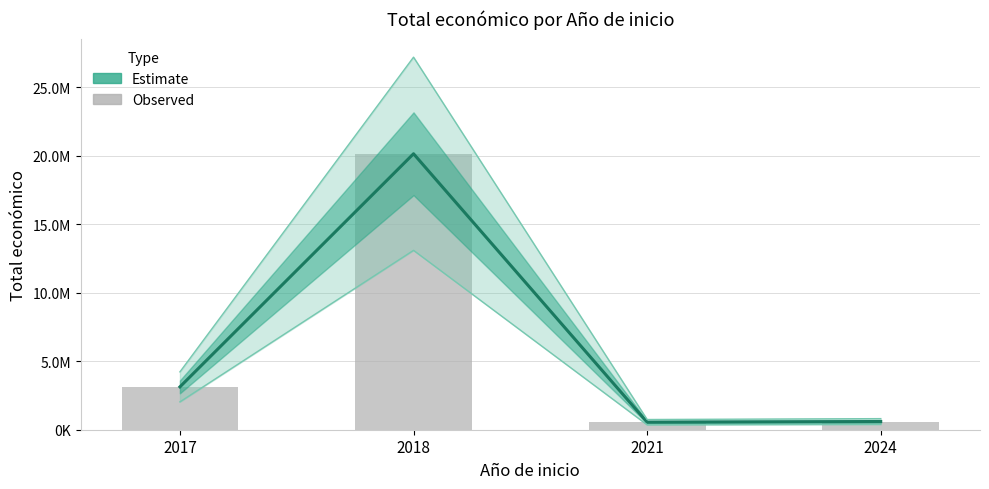

At which label does Estimate first exceed 3130699?

2018